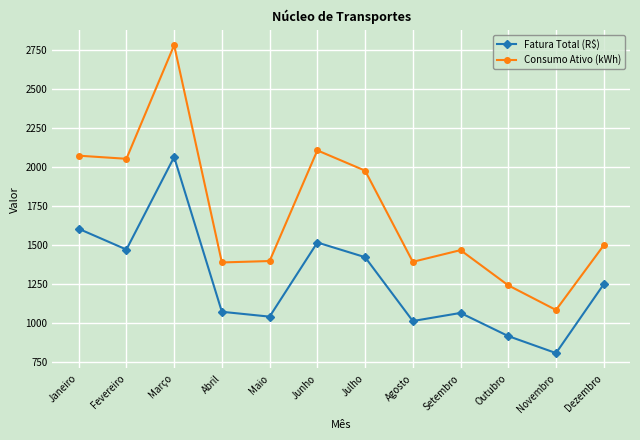

At how many categories does at least one series exceed 2065?

3